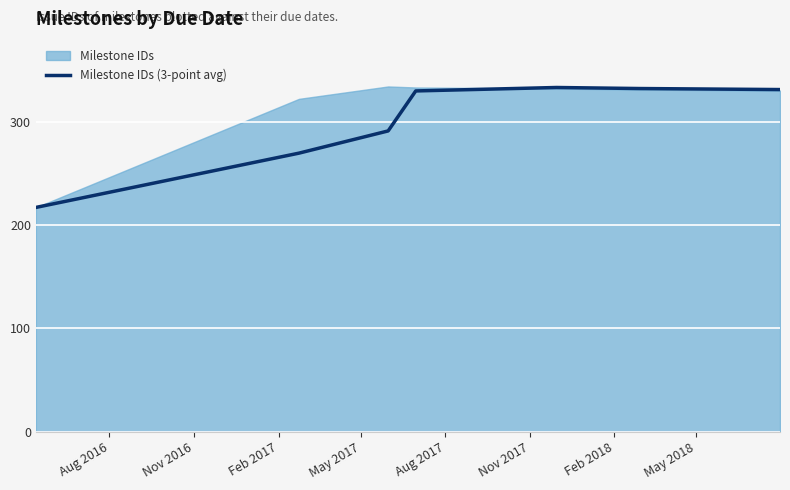

What is the maximum value for Milestone IDs (3-point avg)?

333.0